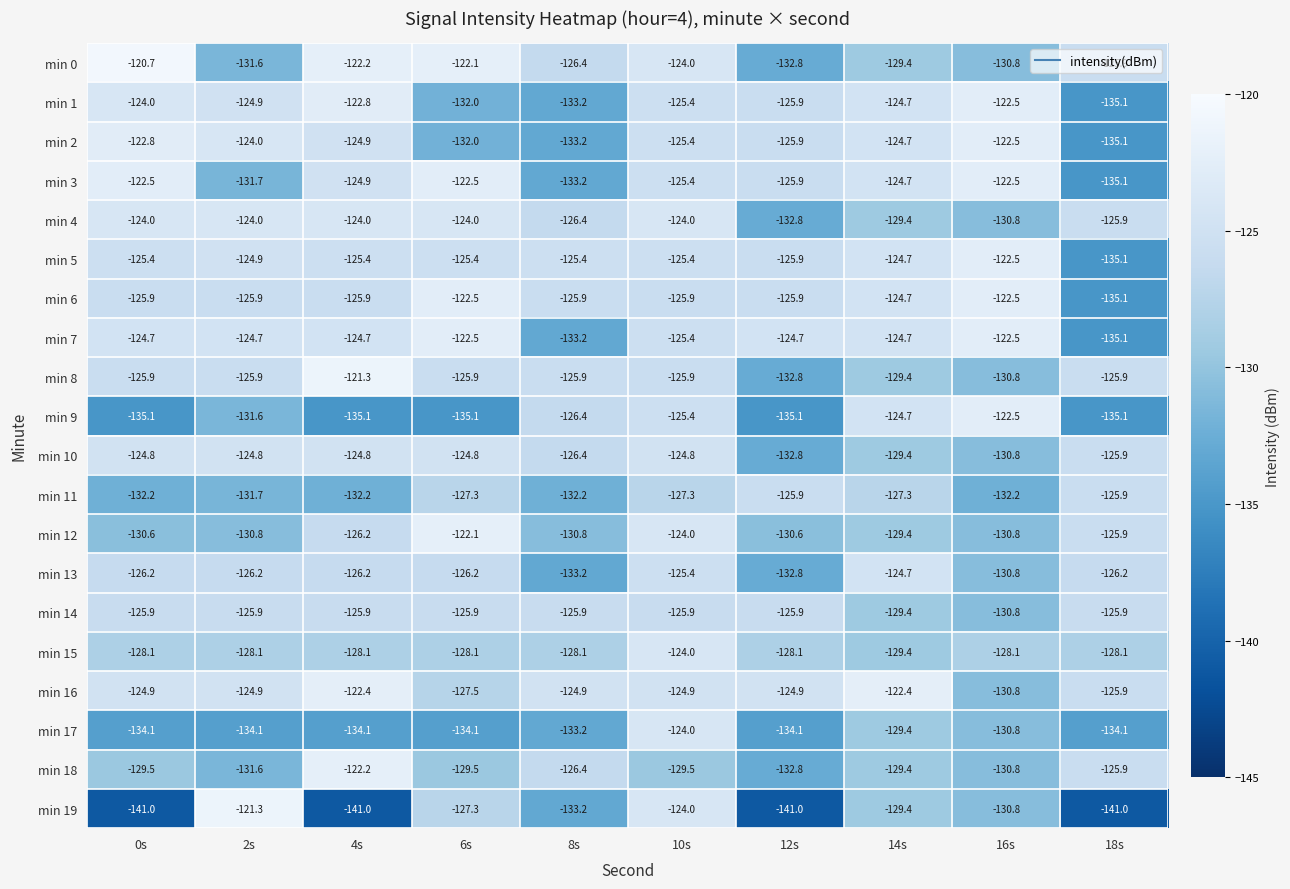

Where does the min 3 series first go above -124?

0s